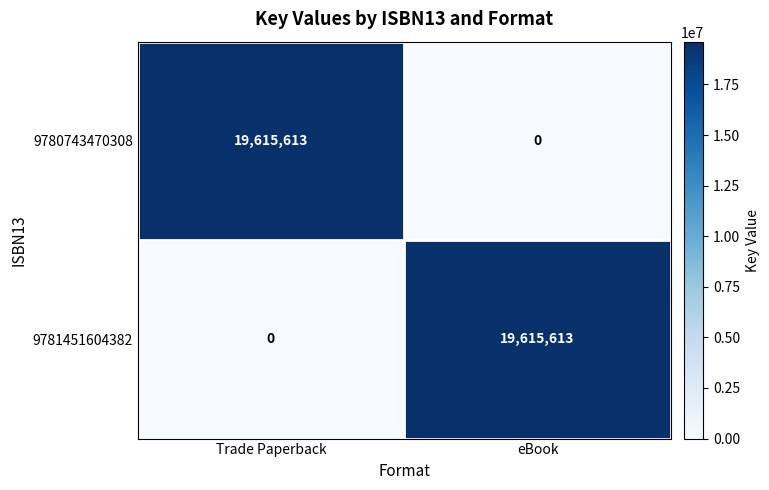

The 9780743470308 series shows -13359172 at eBook. True or false?

False